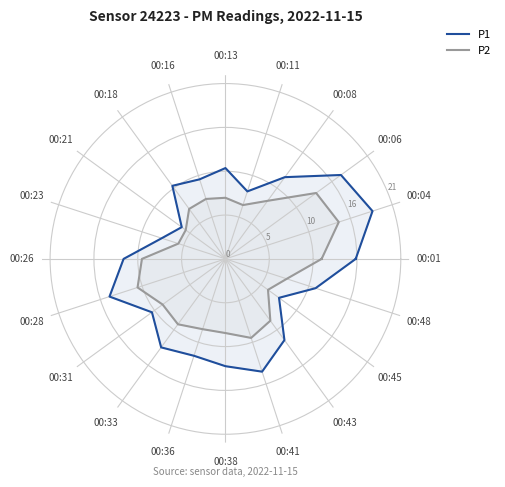

Count the number of data series in this chart.

2